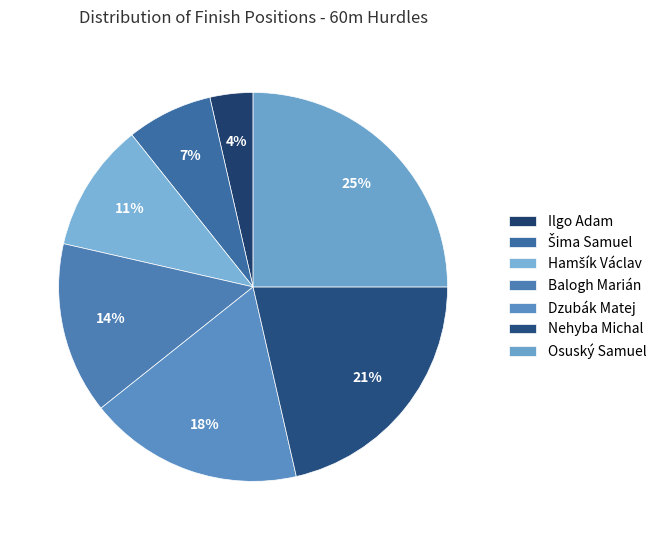

Between Hamšík Václav and Nehyba Michal, which is larger?

Nehyba Michal